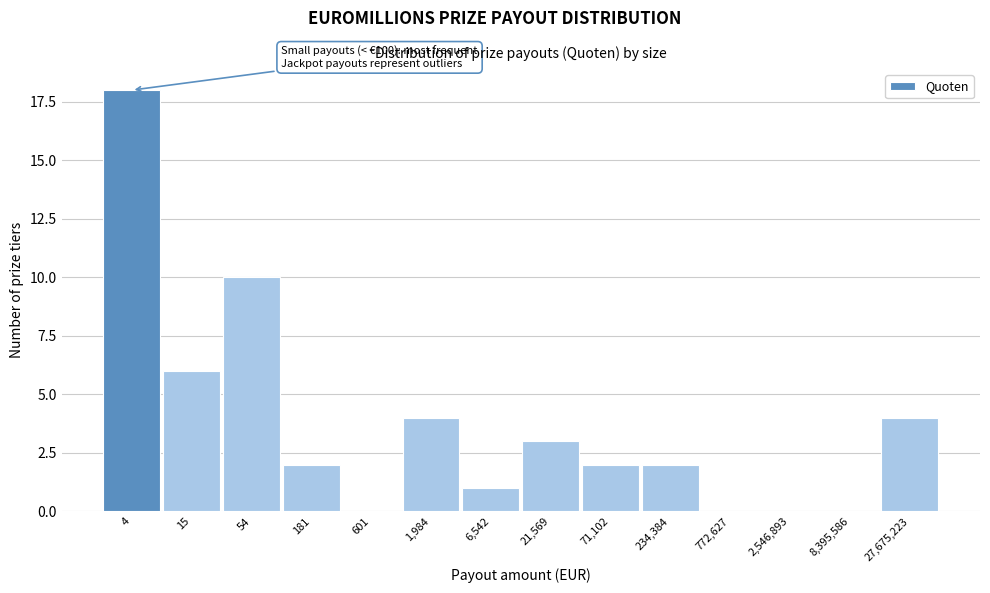

Reading left to right, list all the values displayed in this chart.

4=18	15=6	54=10	181=2	601=0	1,984=4	6,542=1	21,569=3	71,102=2	234,384=2	772,627=0	2,546,893=0	8,395,586=0	27,675,223=4